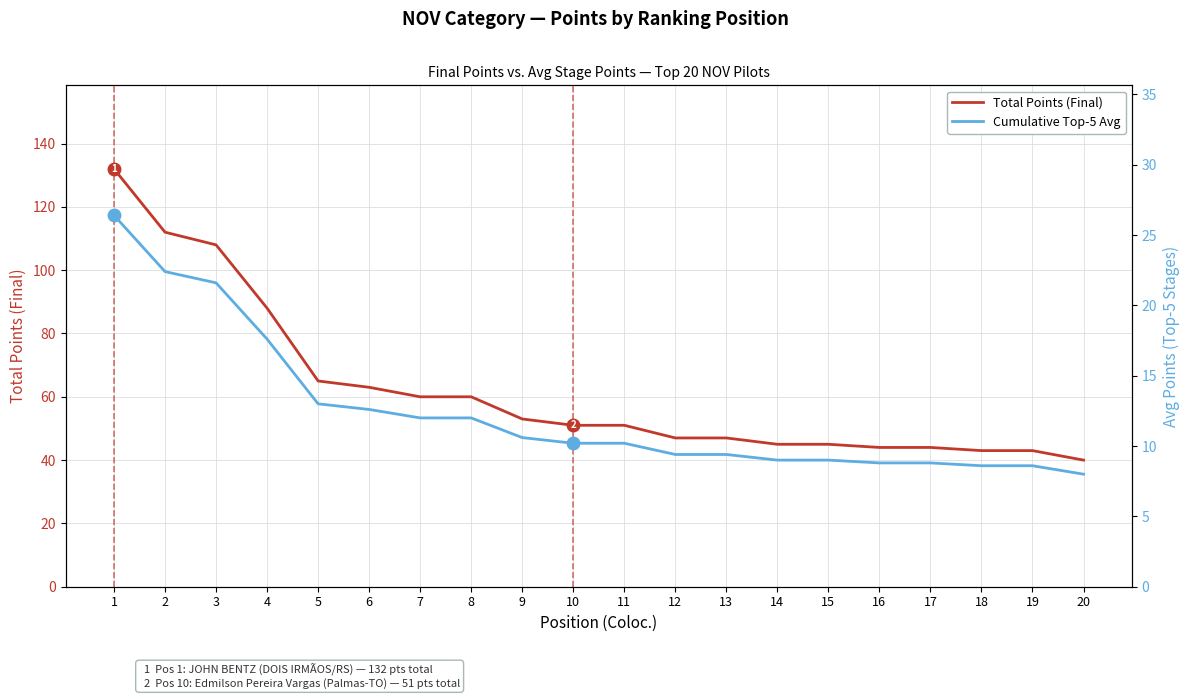

What is the lowest value of the Cumulative Top-5 Avg series?

8.0